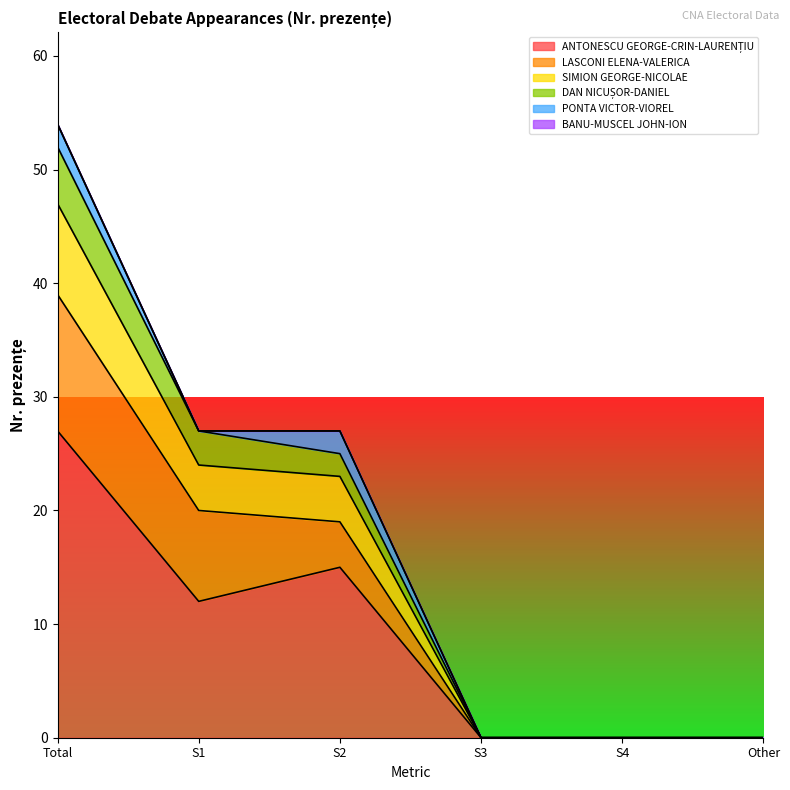

What is the difference between the ANTONESCU GEORGE-CRIN-LAURENȚIU values at Total and S1?

15